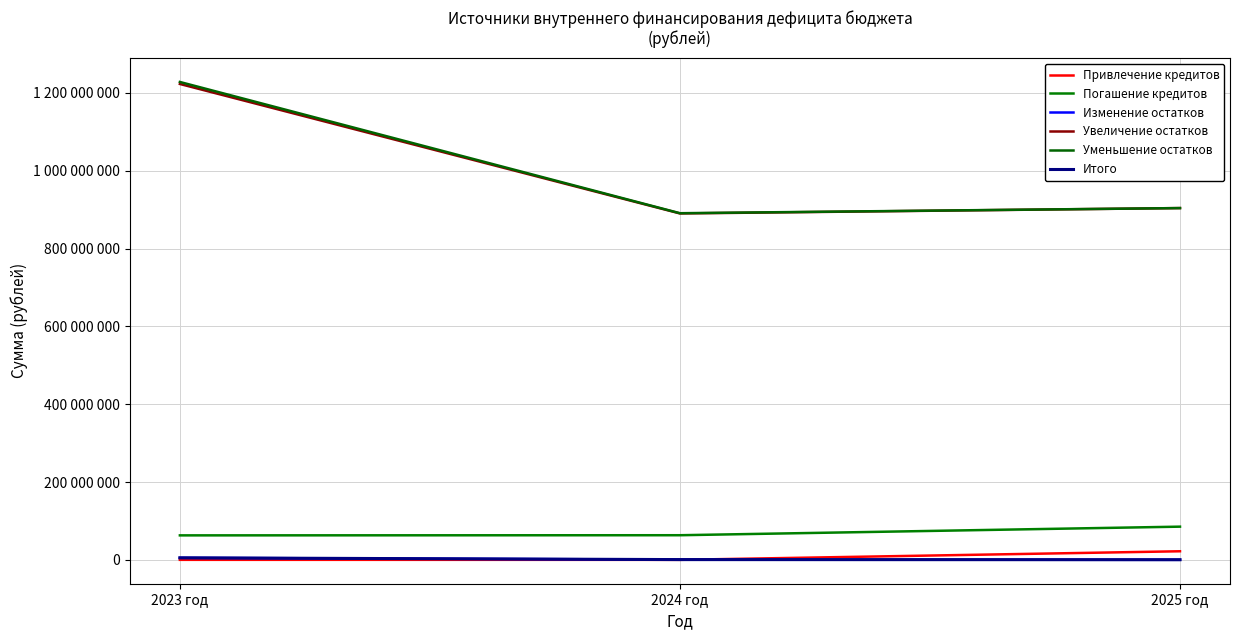

Is this an area chart (filled region under the line)?

No